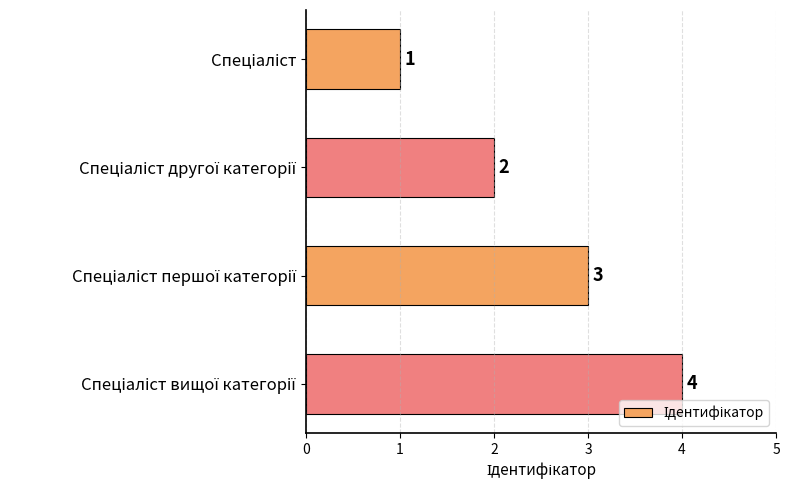

What is the sum of all values?

10